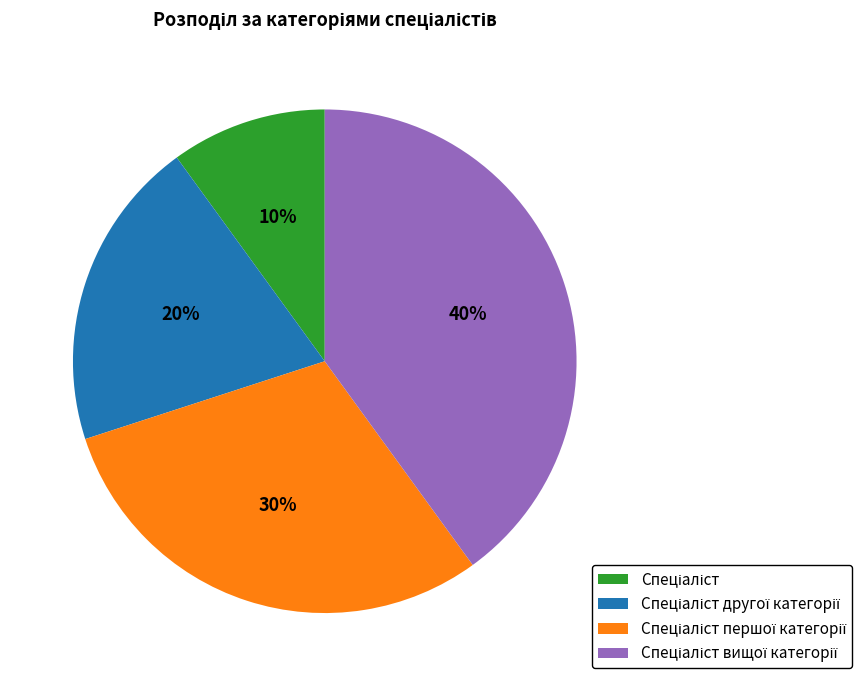

To the nearest percent, what is the average slice percentage?

25%